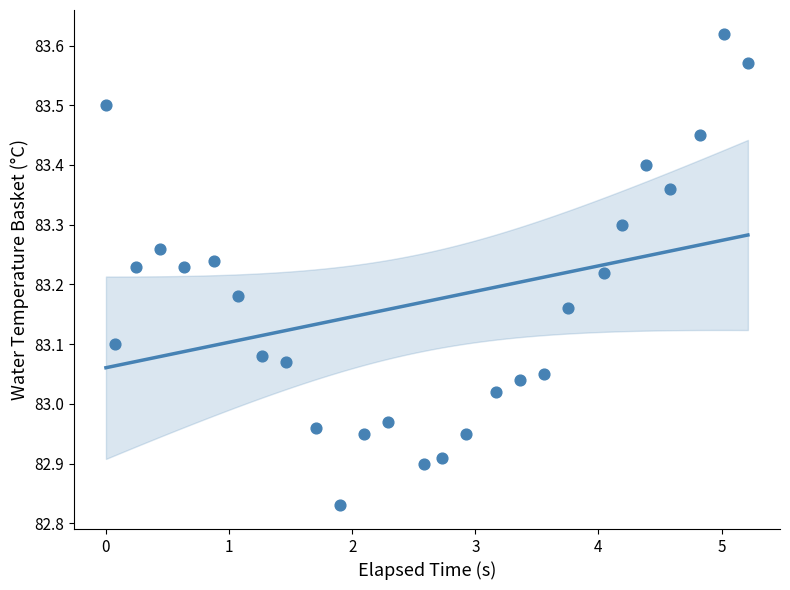

What is the range of X values (max minus min)?

5.2